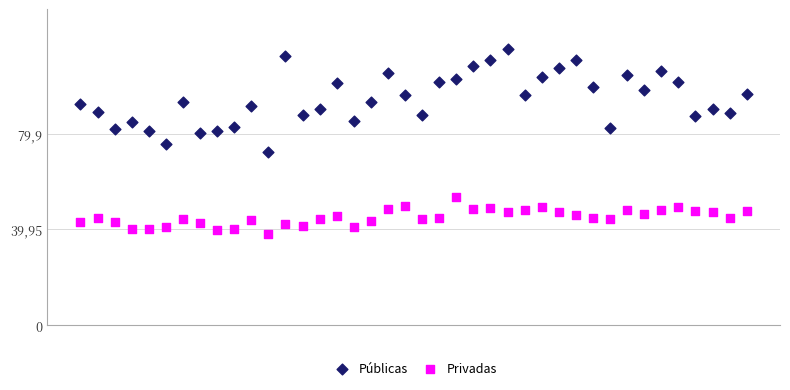

What are all the series names shown in the legend?

Públicas, Privadas